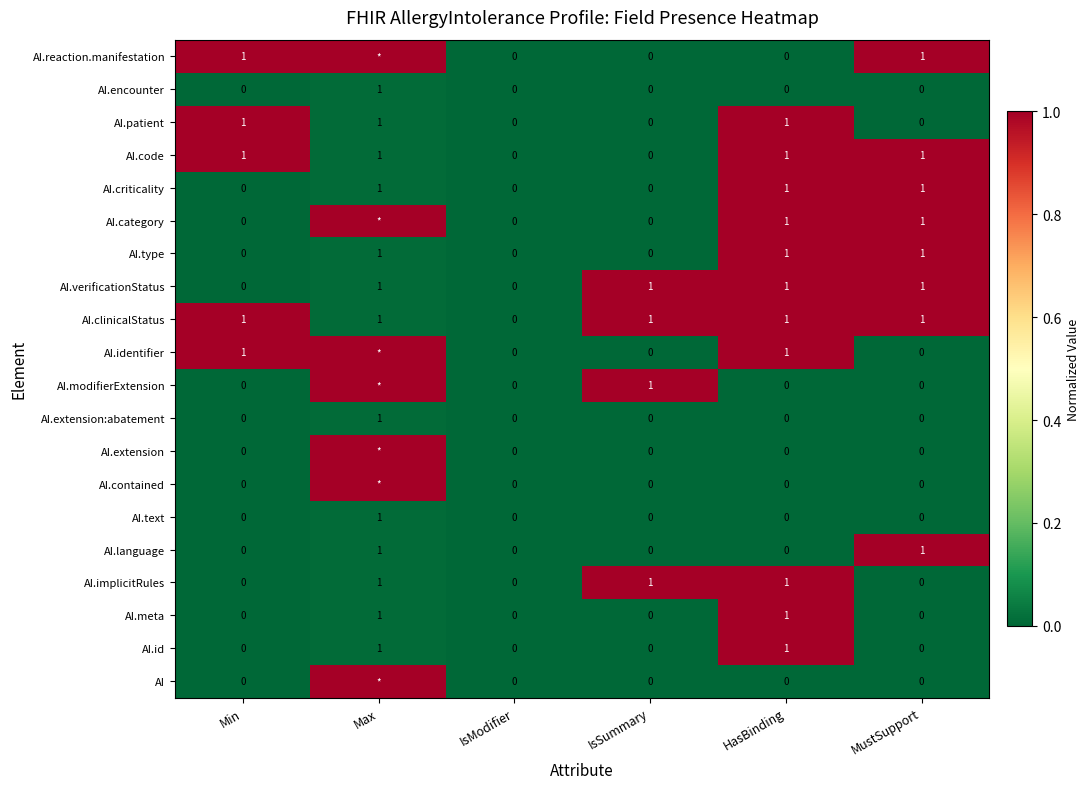

Count the AI.clinicalStatus values in the range 1 to 2.

5